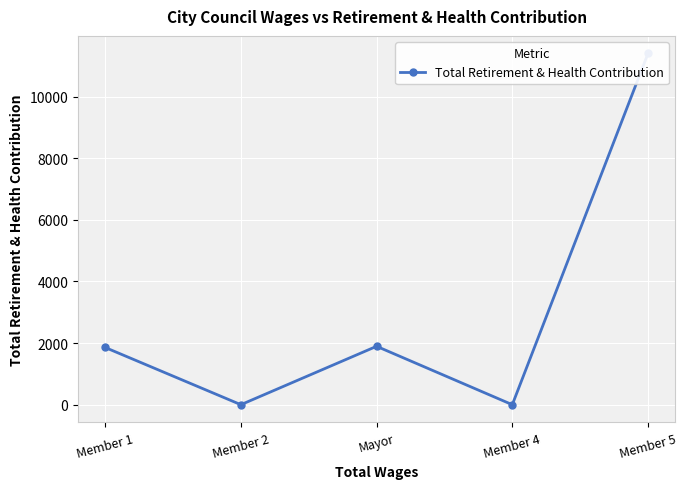

The chart shows a value of 11401 at Member 5. True or false?

True